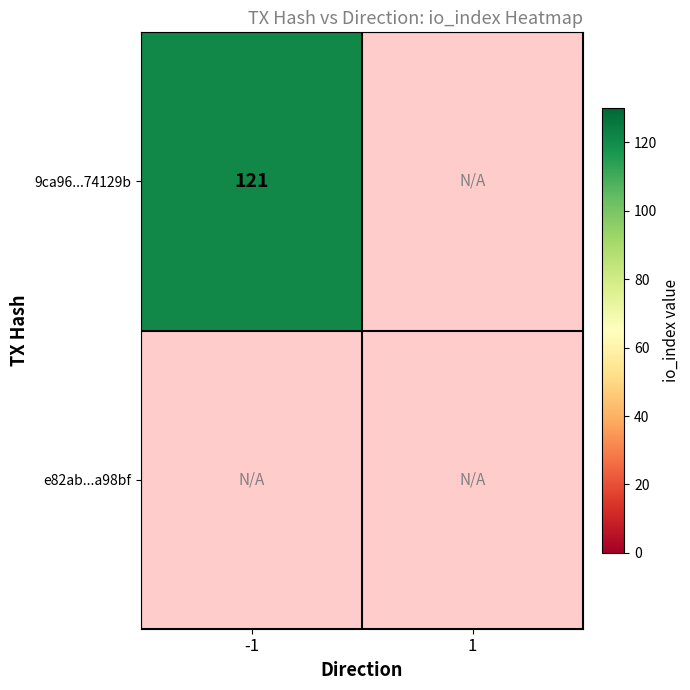

Which has a higher value, direction or io_index?

io_index